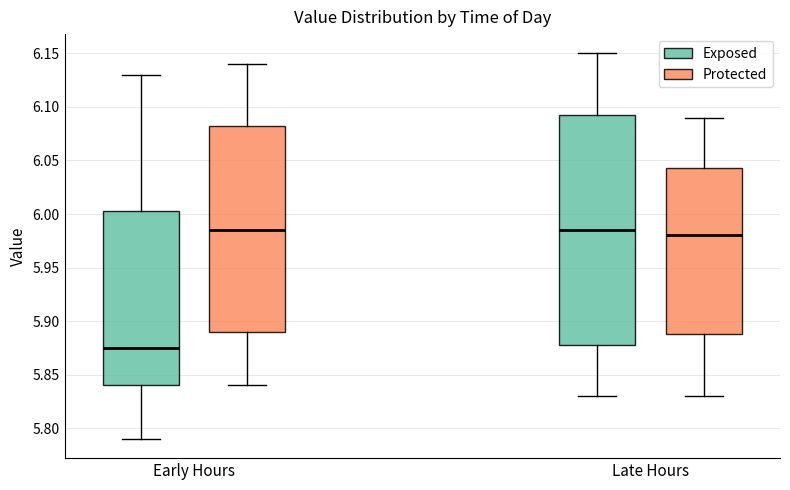

Reading left to right, read every box against the y-axis: the position of its median line, the range the box covers, and the ends of its whiskers. The values are not printed on the chart, so give them approximately, as read against the axis.

Early Hours (Exposed): median 5.875, box 5.840 to 6.005, whiskers 5.790 to 6.130
Early Hours (Protected): median 5.985, box 5.890 to 6.085, whiskers 5.840 to 6.140
Late Hours (Exposed): median 5.985, box 5.880 to 6.095, whiskers 5.830 to 6.150
Late Hours (Protected): median 5.980, box 5.890 to 6.045, whiskers 5.830 to 6.090